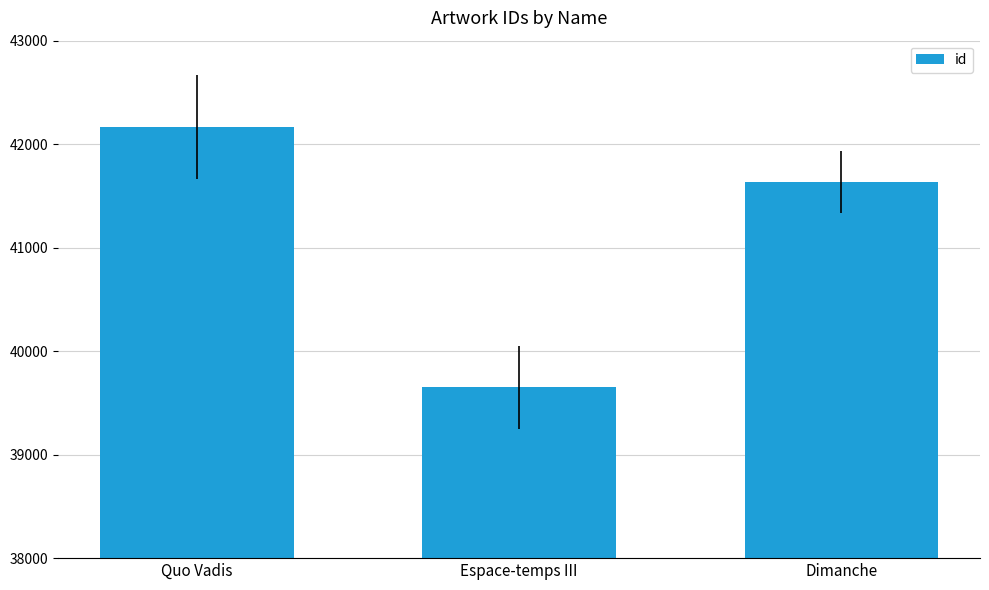

List the labels in order of value, largest first.

Quo Vadis, Dimanche, Espace-temps III